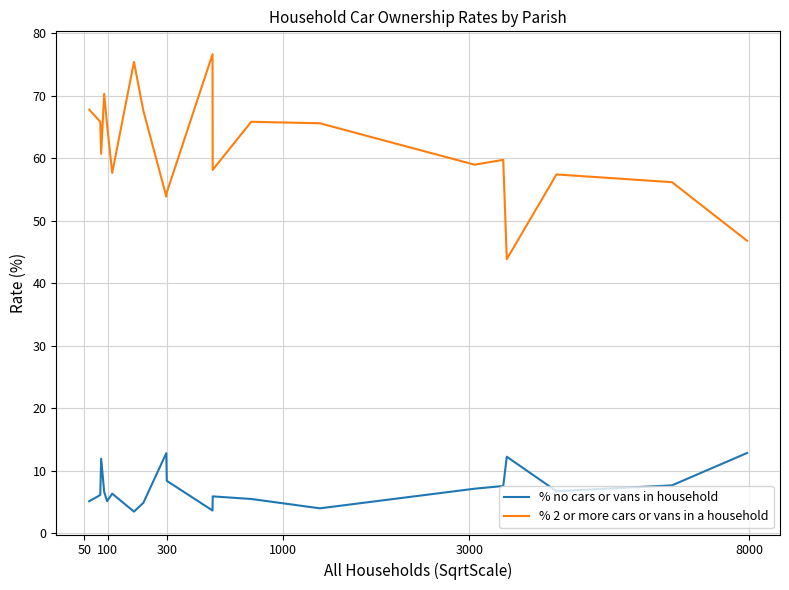

What is the lowest value of the % 2 or more cars or vans in a household series?

43.8